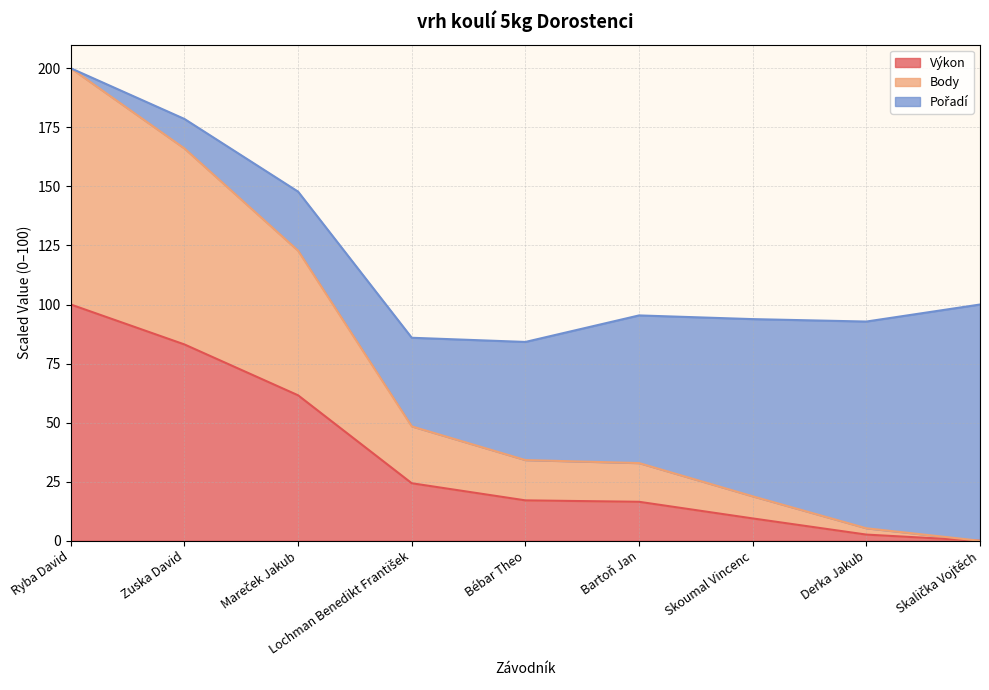

What is the maximum value for Výkon?

100.0